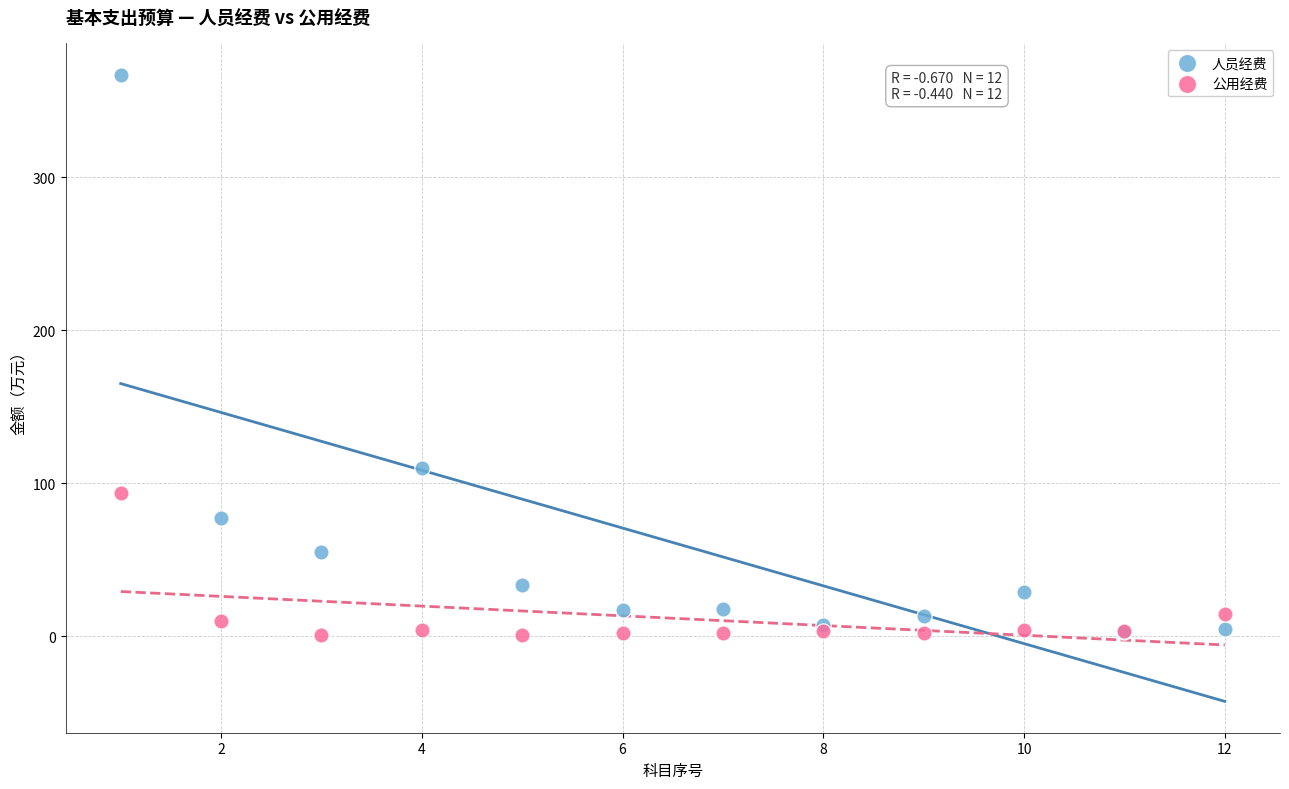

Across all series, what Y value is closest to 183?

110.1